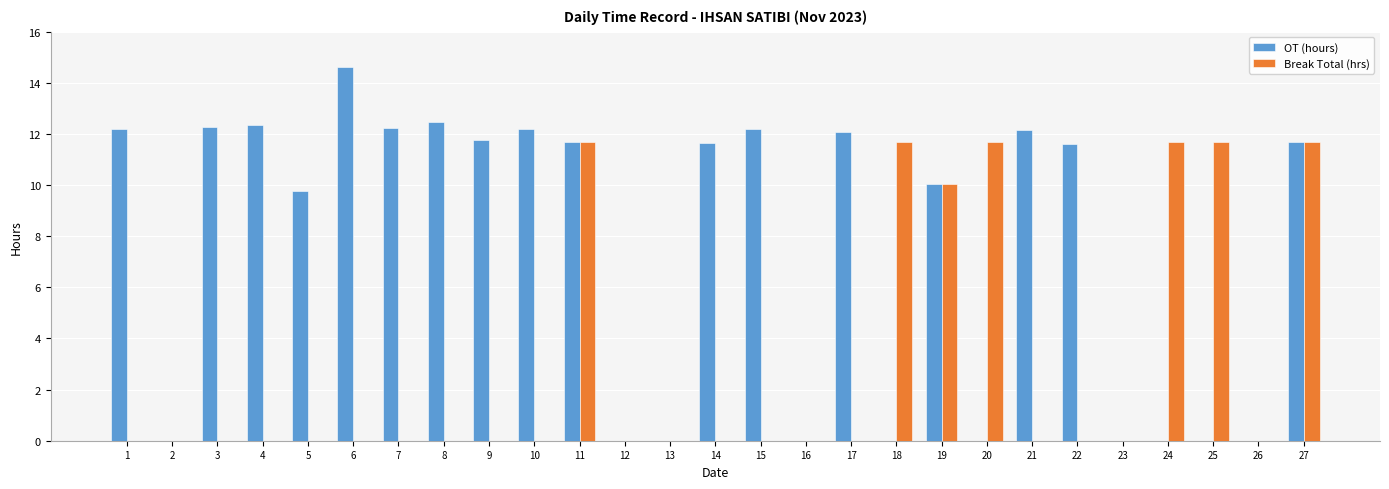

Is the value of OT (hours) at 7 greater than the value of Break Total (hrs) at 2?

Yes